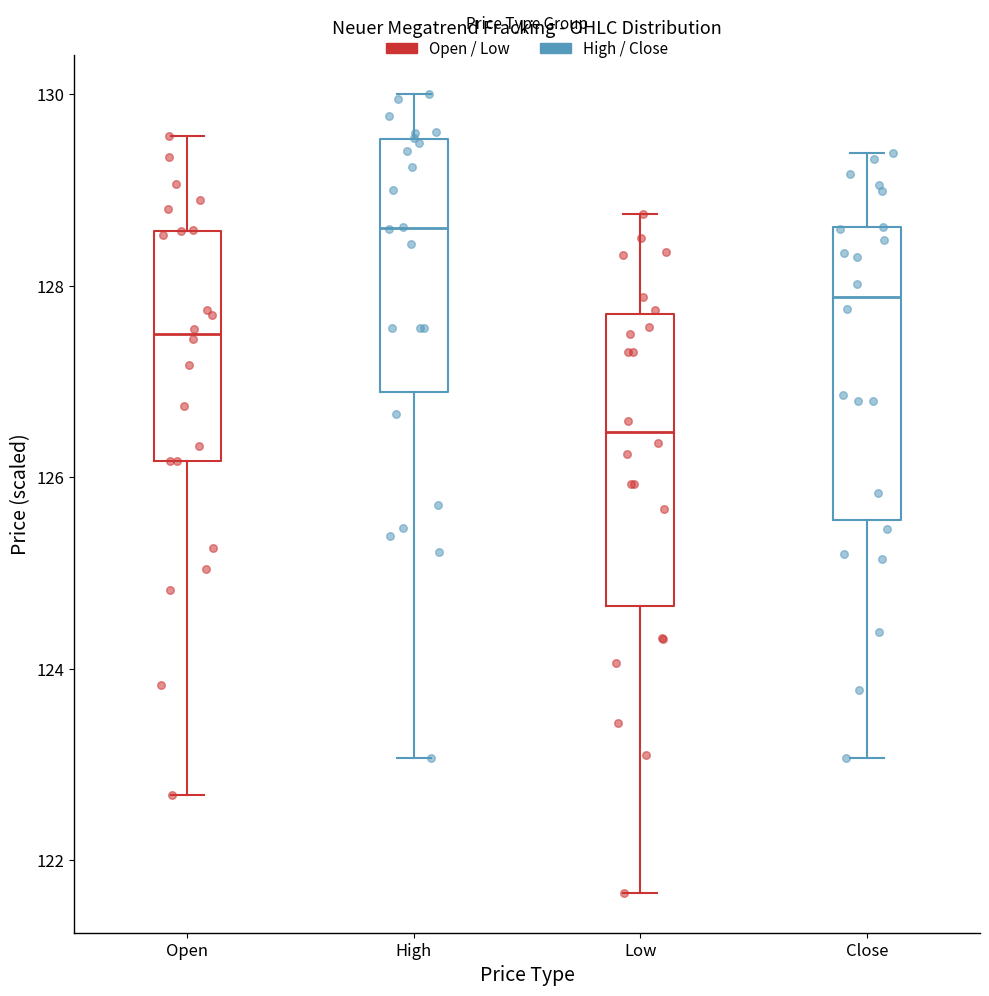

Reading left to right, transcribe this box plot: for each box, give where its median line is, the range the box spans, and where its two whiskers end, as read against the y-axis. The values are not printed on the chart, so give them approximately, as read against the axis.

Open: median 127.4, box 126.2 to 128.6, whiskers 122.6 to 129.6
High: median 128.6, box 126.8 to 129.6, whiskers 123.0 to 130.0
Low: median 126.4, box 124.6 to 127.8, whiskers 121.6 to 128.8
Close: median 127.8, box 125.6 to 128.6, whiskers 123.0 to 129.4